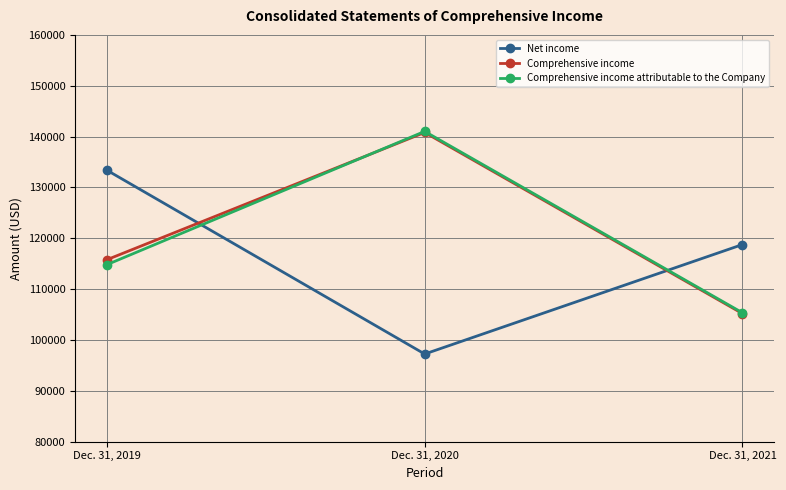

What is the difference between the maximum and minimum values in the Comprehensive income attributable to the Company series?

35670